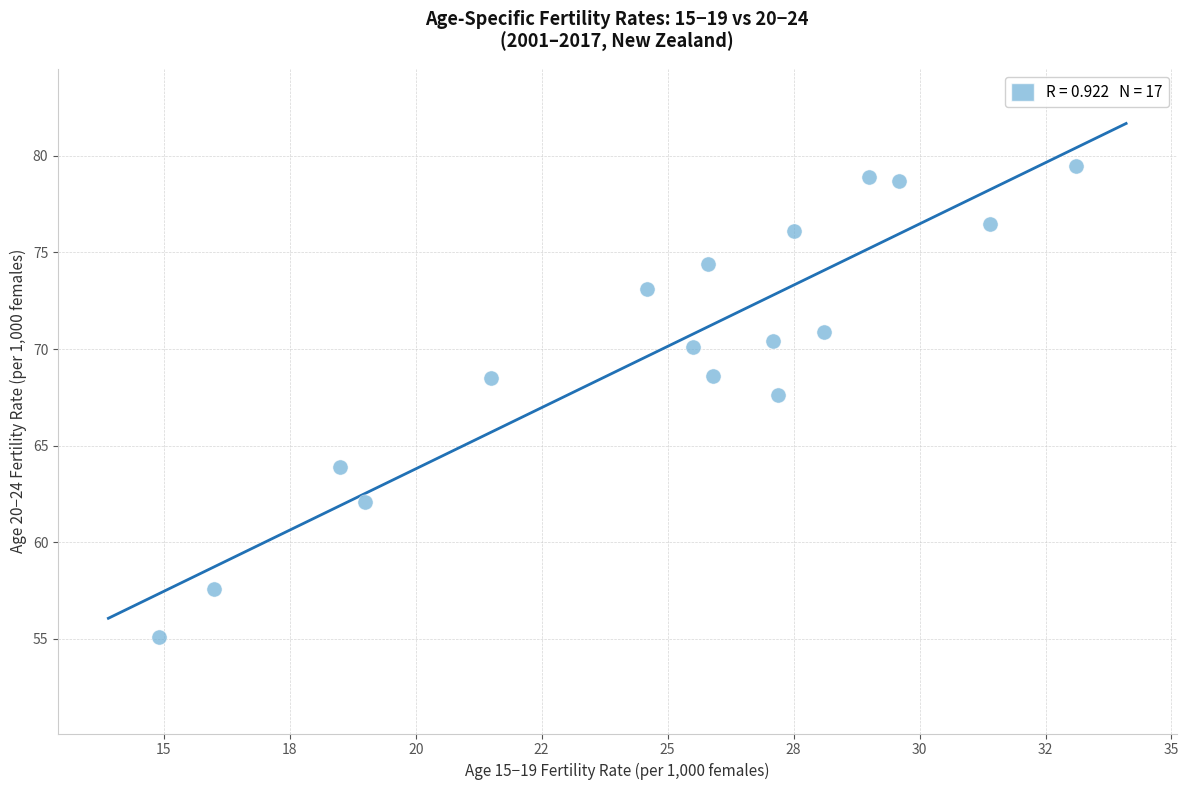

What is the range of X values (max minus min)?

18.2